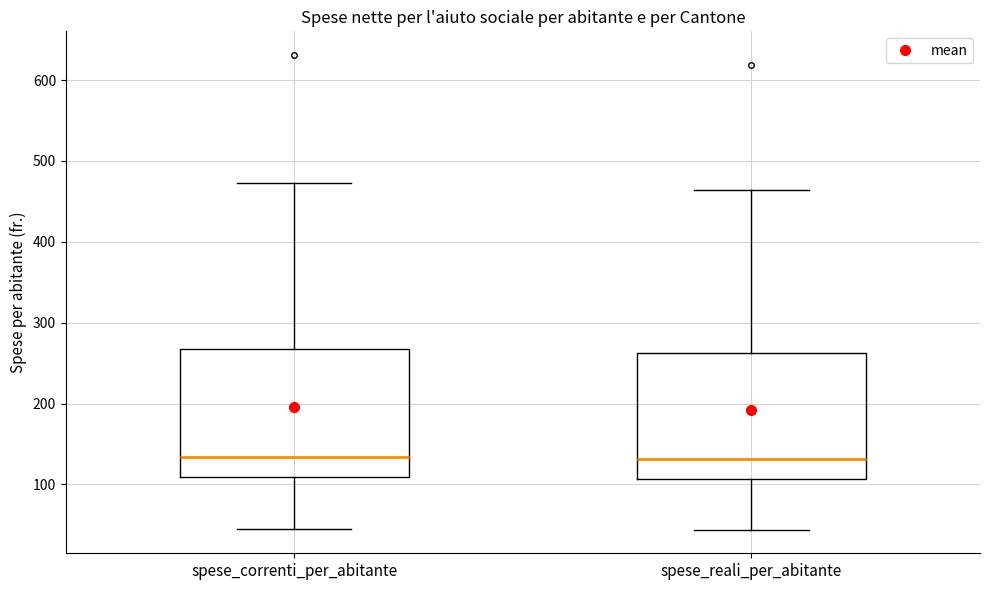

Reading left to right, read every box against the y-axis: the position of its median line, the range the box covers, and the ends of its whiskers. The values are not printed on the chart, so give them approximately, as read against the axis.

spese_correnti_per_abitante: median 130, box 110 to 270, whiskers 50 to 470
spese_reali_per_abitante: median 130, box 110 to 260, whiskers 40 to 460